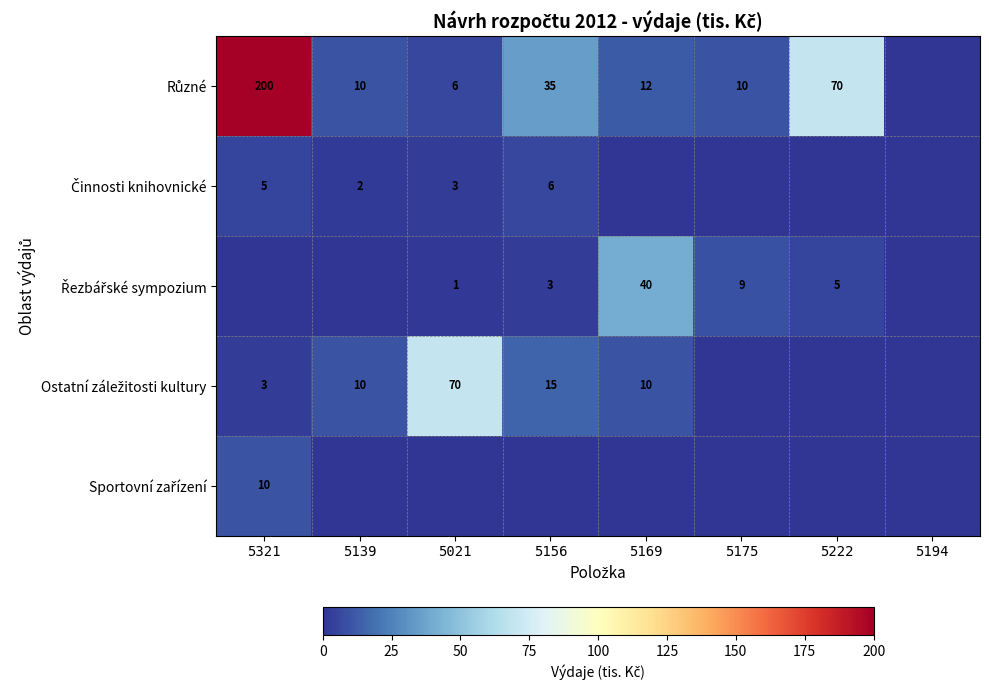

What is the sum of the Činnosti knihovnické values at 5194 and 5156?

6